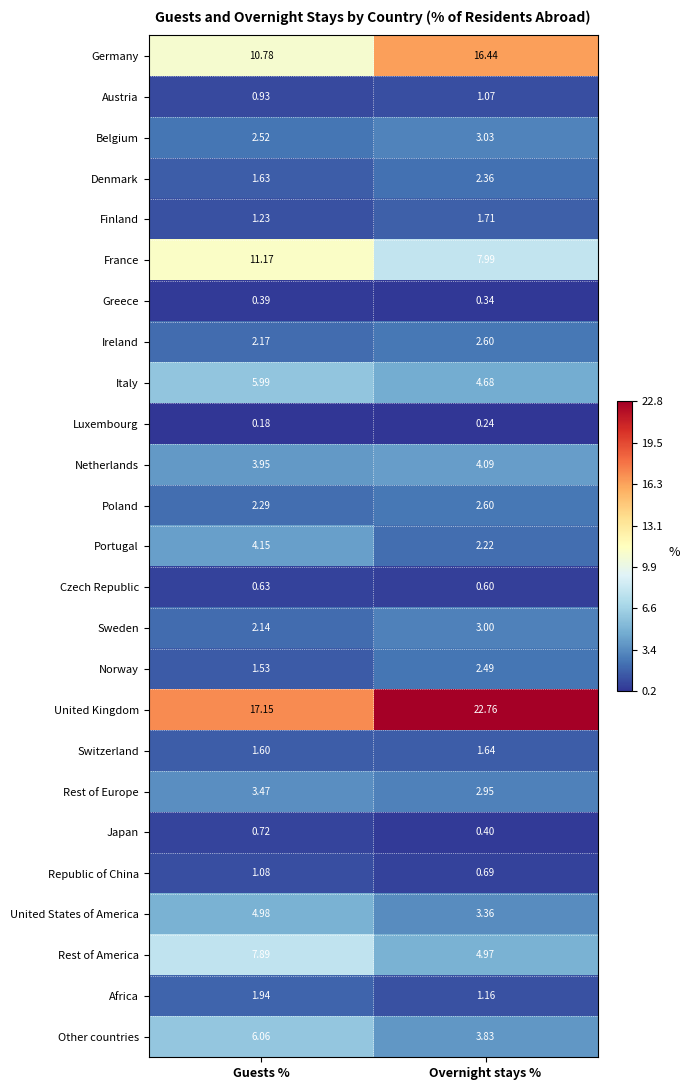

Which series has the largest range (max minus min)?

Germany